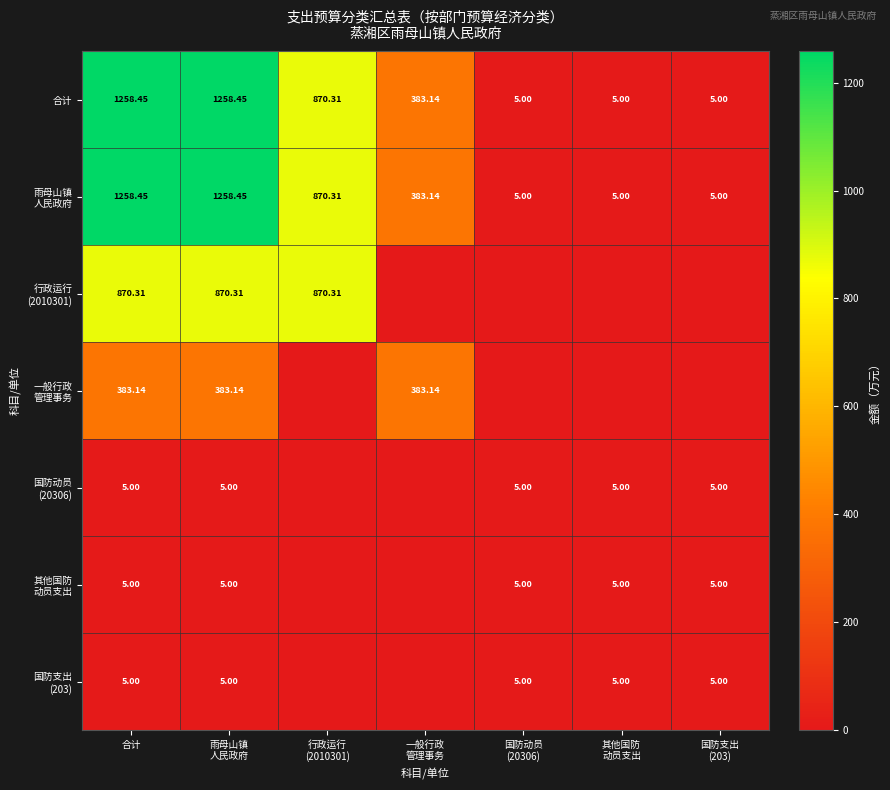

What value does the 雨母山镇 人民政府 series have at 其他国防 动员支出?

5.0